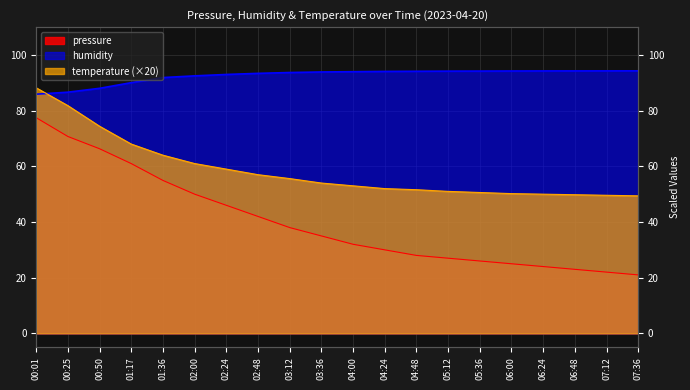

List the series in order of their overall mean, lowest first.

pressure, temperature, humidity